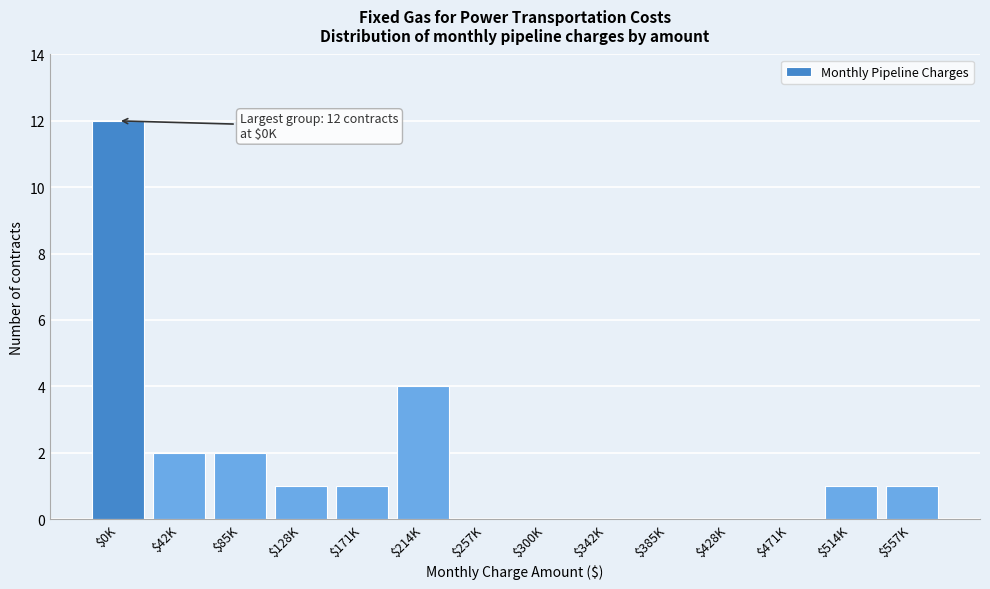

What is the maximum value shown in the chart?

12